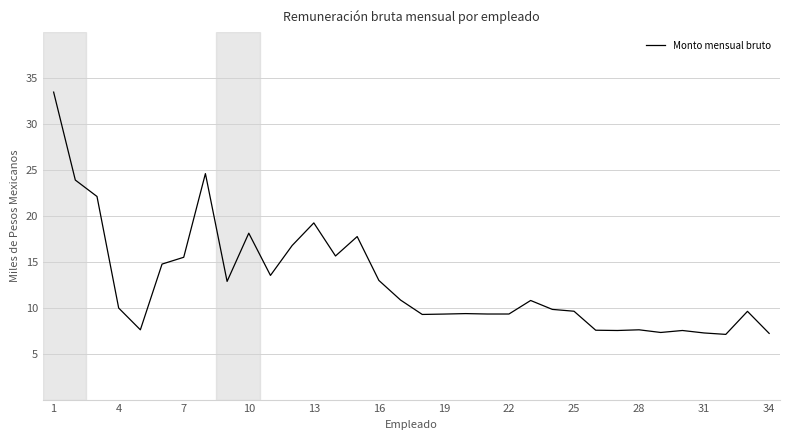

What is the average value?

12.8